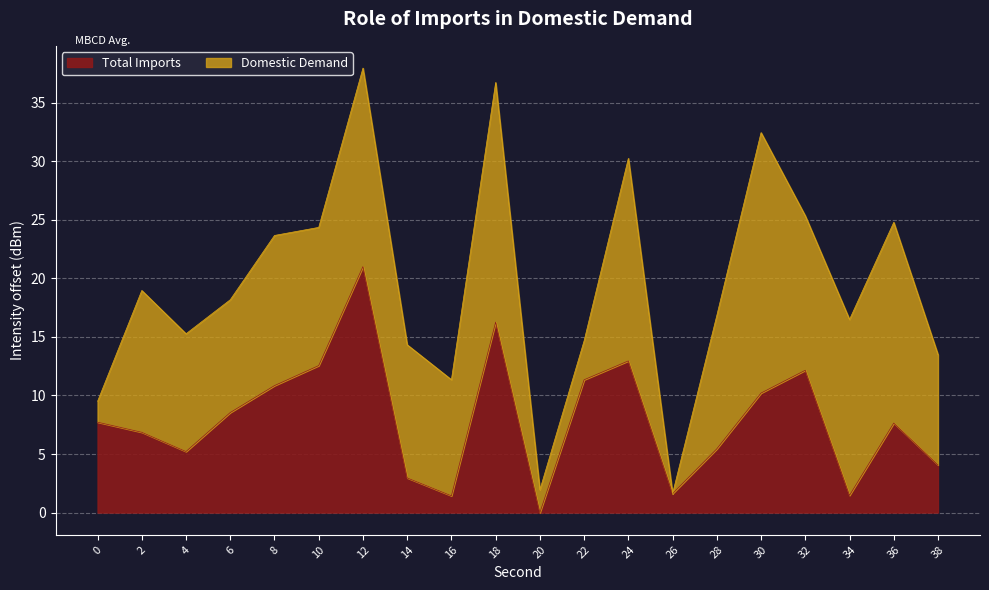

What is the change in value from 6 to 36?

-0.9